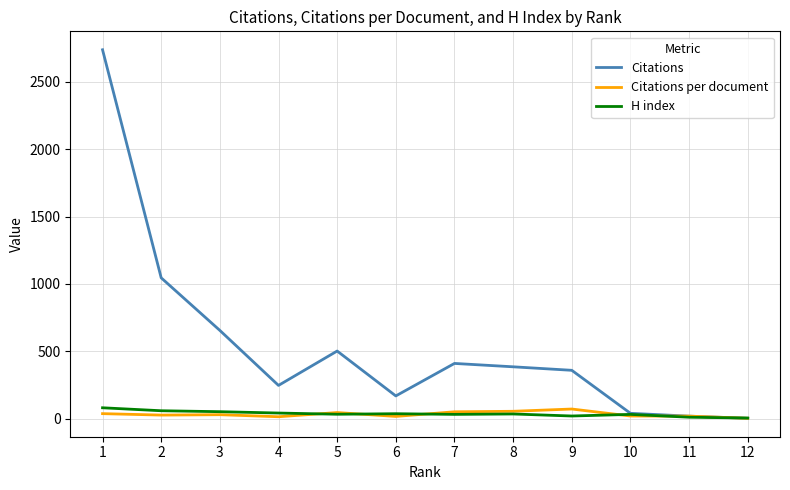

What is the maximum value shown in the chart?

2737.0